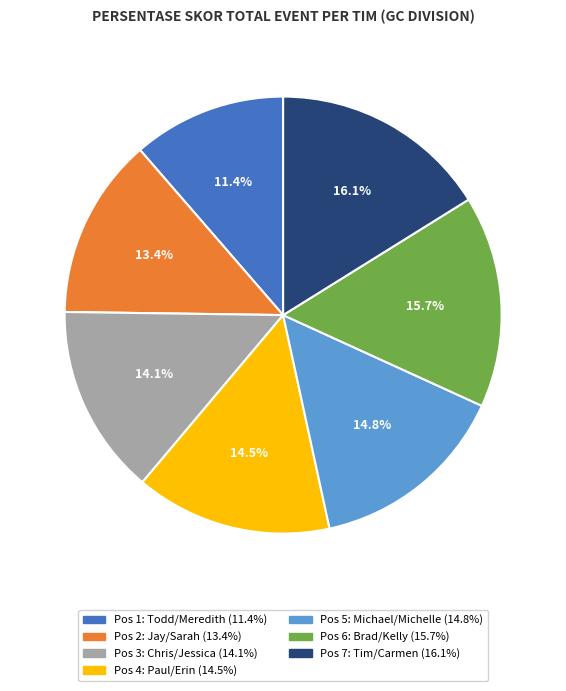

Is there a majority slice in this chart?

No